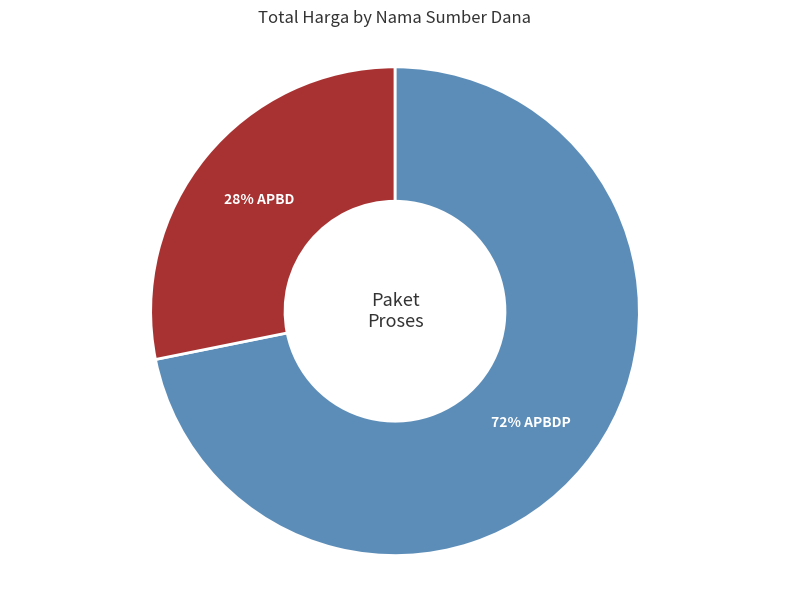

To the nearest percent, what is the difference between the largest and smallest slice percentages?

44%